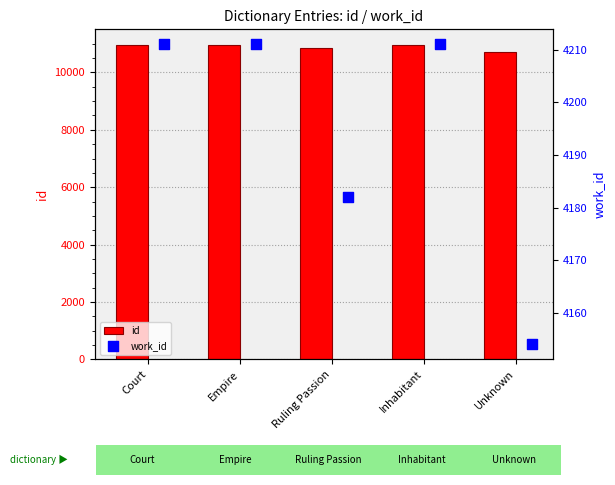

At how many categories does at least one series exceed 8370?

5